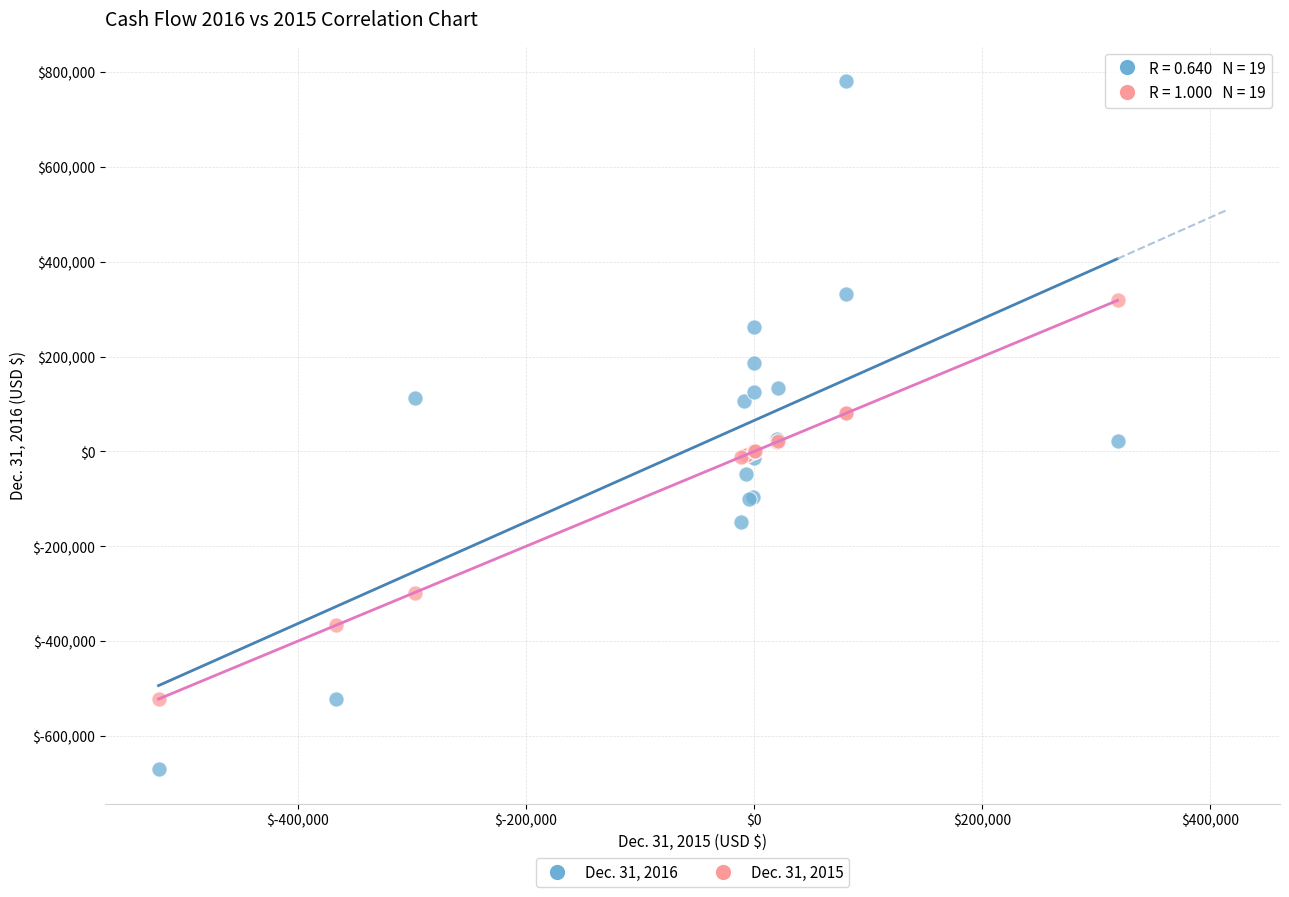

Which series reaches the minimum Y coordinate?

Dec. 31, 2016